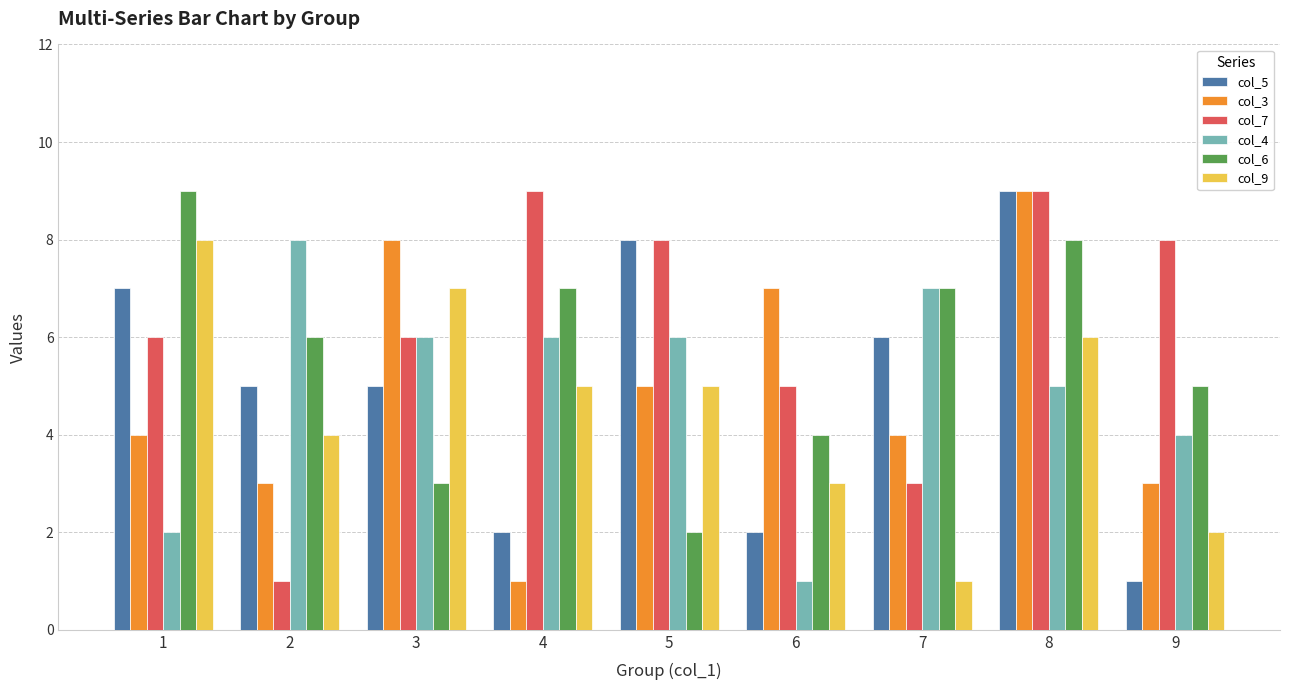

What is the minimum value shown in the chart?

1